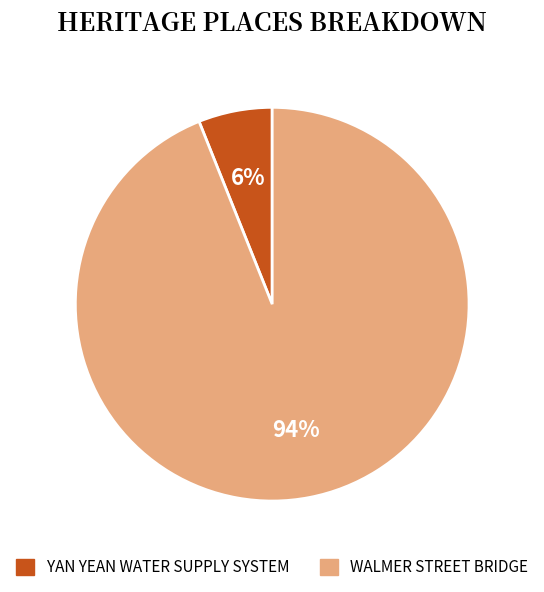

Does YAN YEAN WATER SUPPLY SYSTEM account for over 50% of the chart?

No